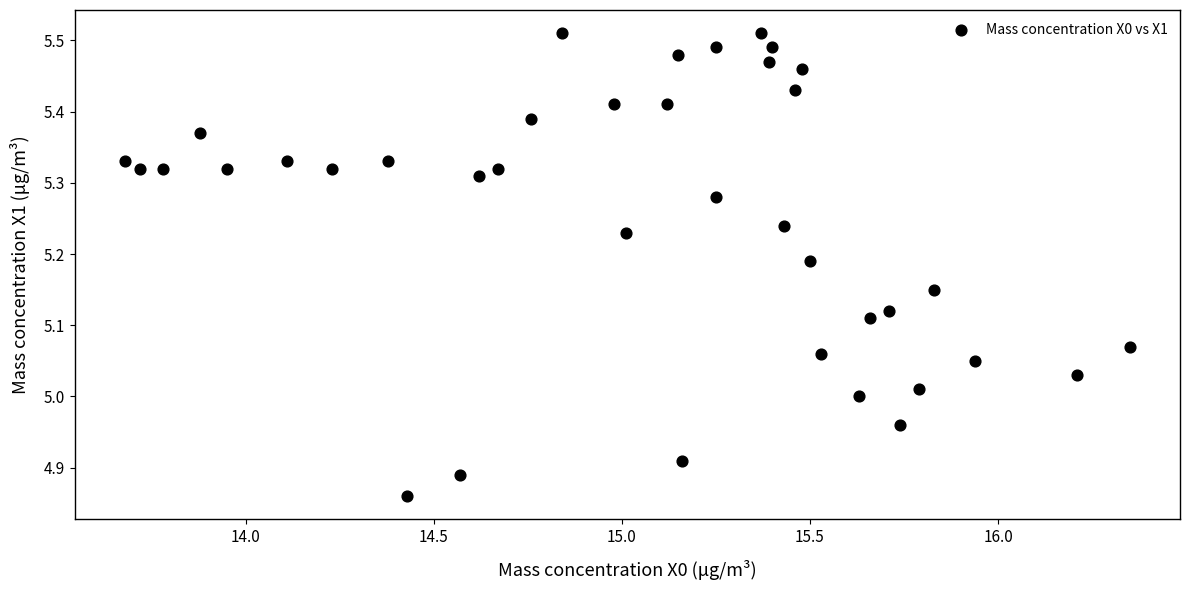

What is the range of X values (max minus min)?

2.7